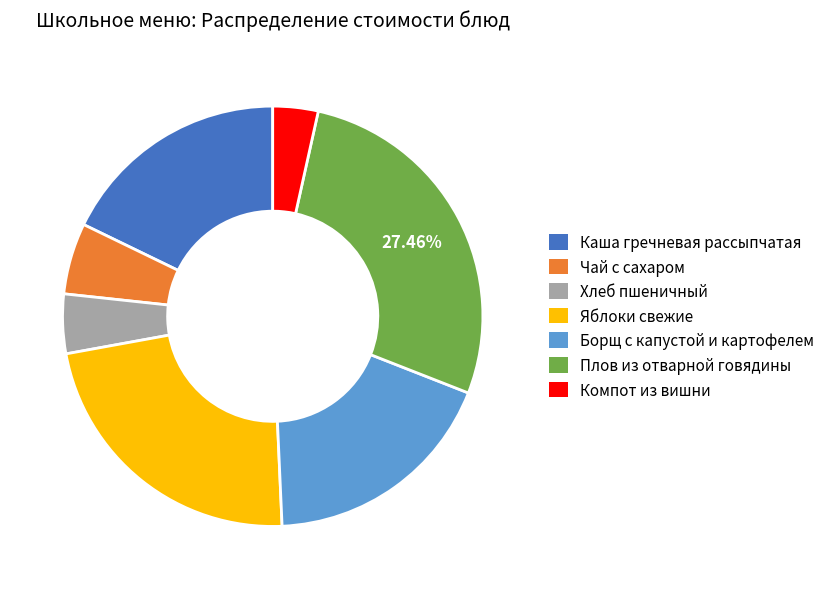

Does any single category account for the majority?

No